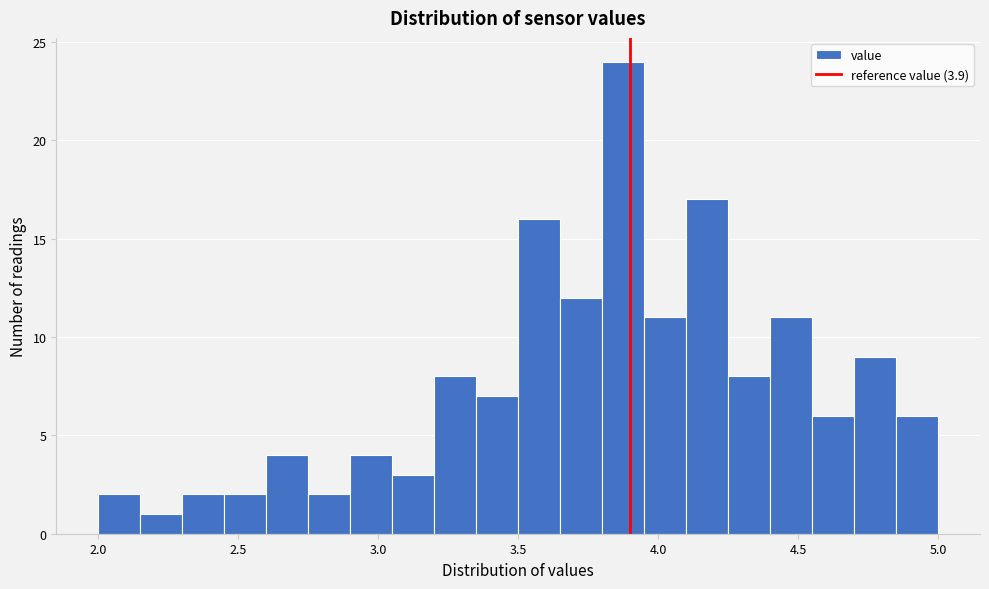

Around what value on the x-axis is the tallest bar? Give the approximate position of its centre, as read against the axis.

3.90